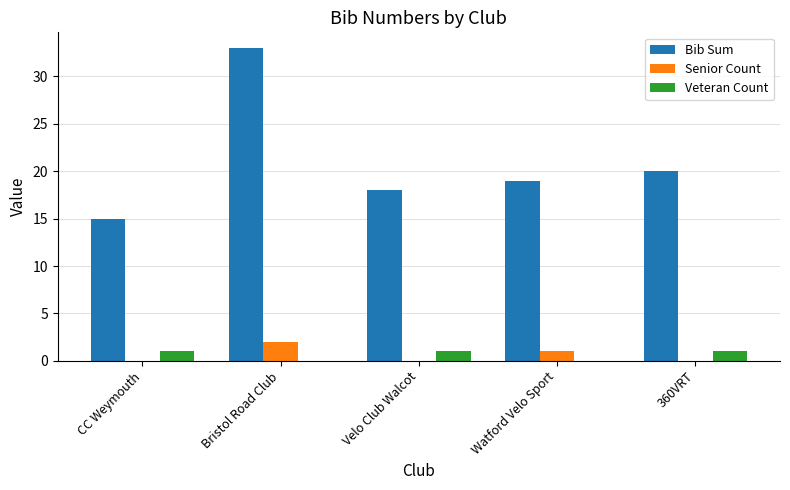

The value of Senior Count at Velo Club Walcot is 0. True or false?

True